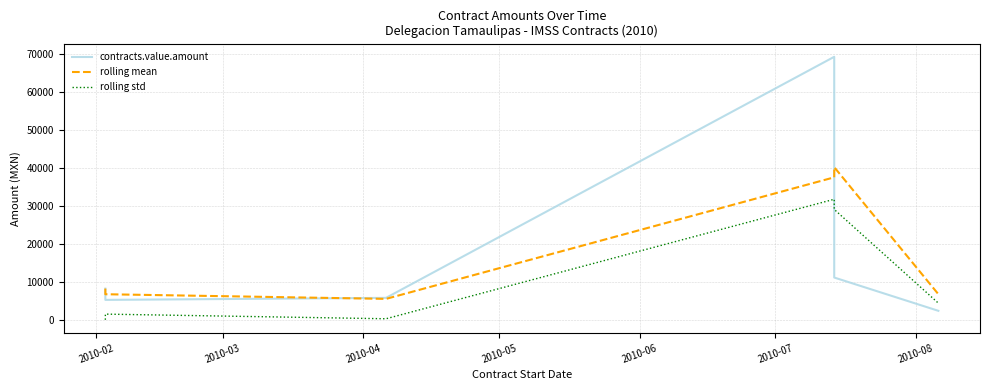

What is the sum of the rolling mean values at 2010-02 and 2010-05?

13721.5